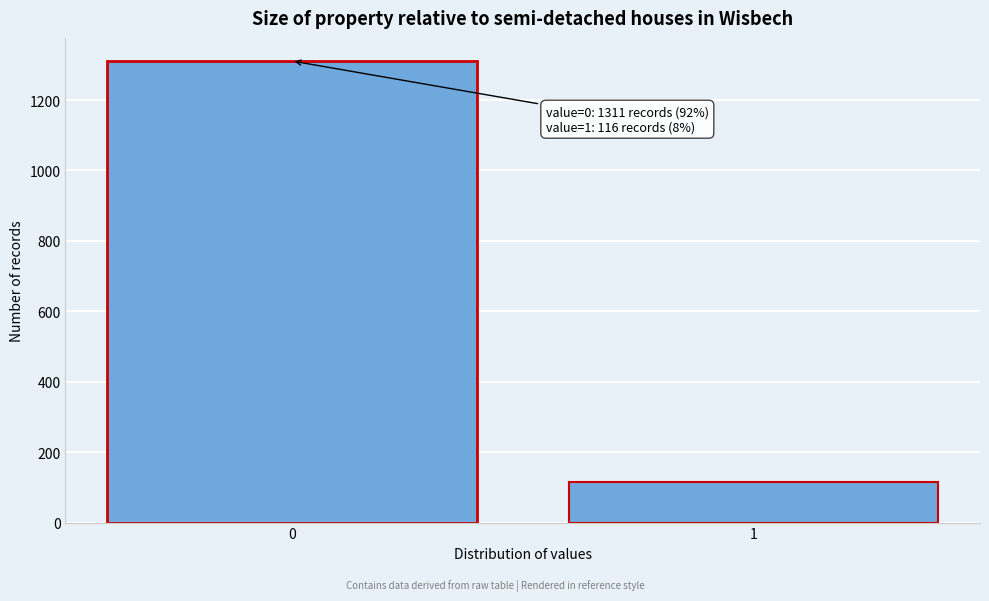

Reading left to right, list all the values displayed in this chart.

0=1311	1=116